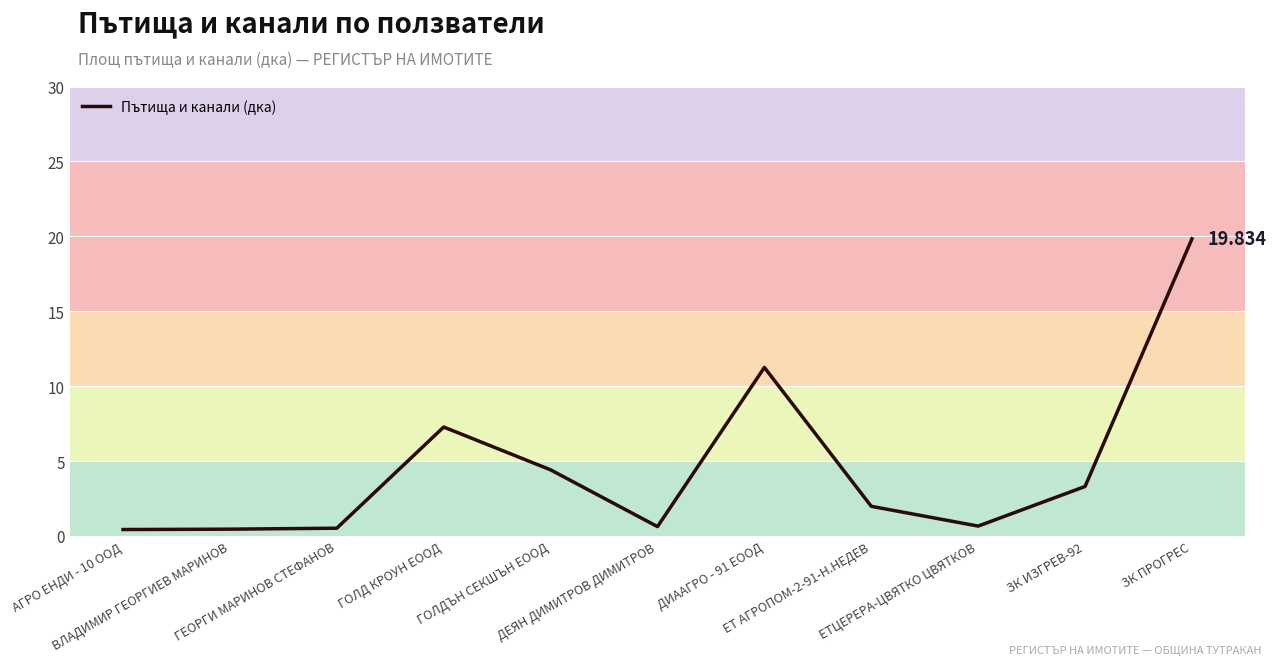

What is the sum of the values at ДИААГРО - 91 ЕООД and ЕТЦЕРЕРА-ЦВЯТКО ЦВЯТКОВ?

11.9